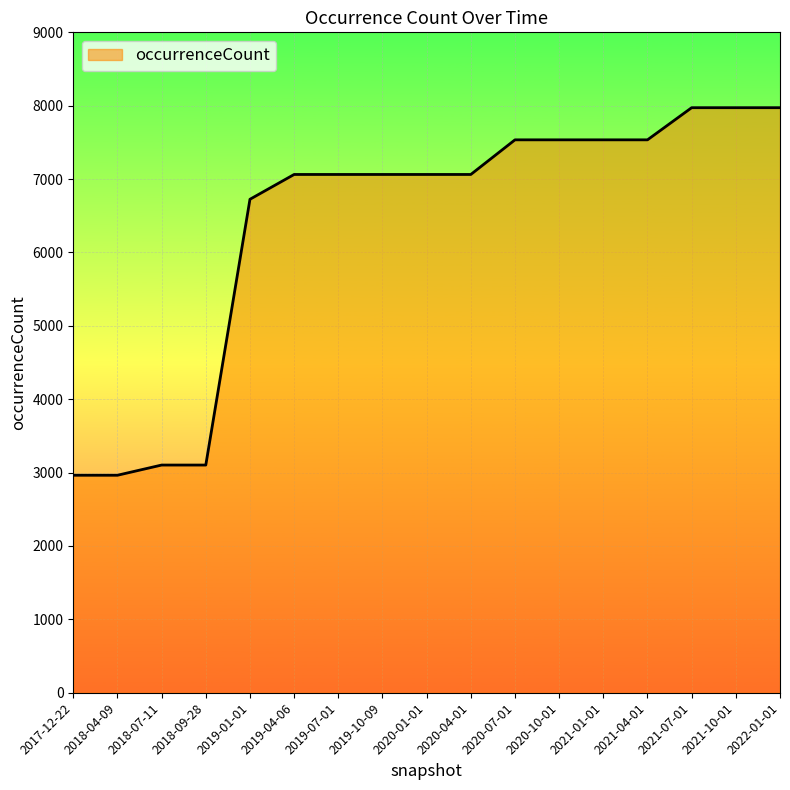

What position from the left is 2020-01-01?

9